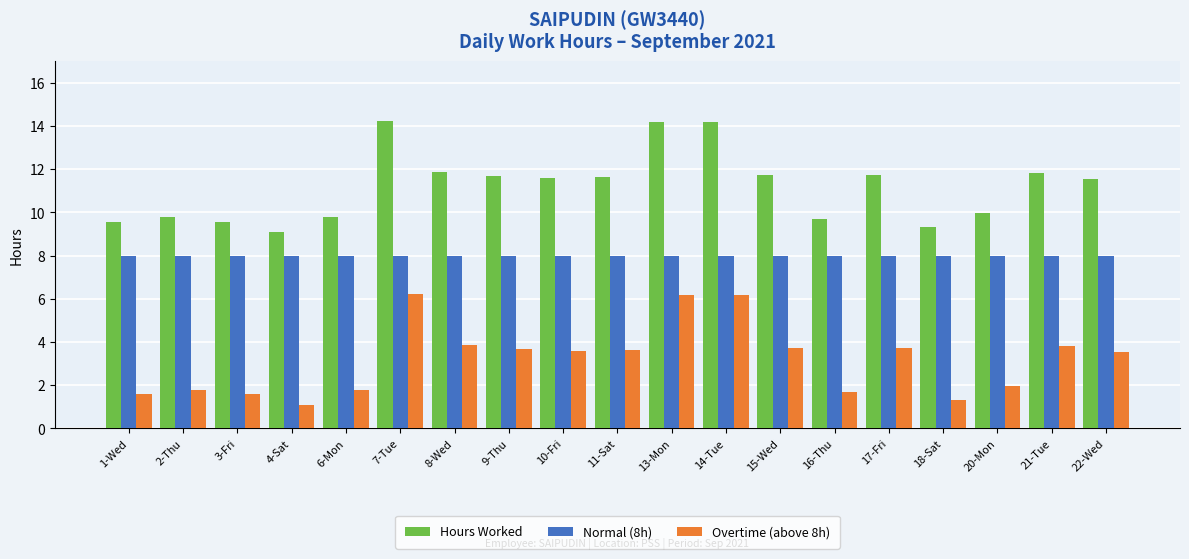

Does the chart contain stacked bars?

No